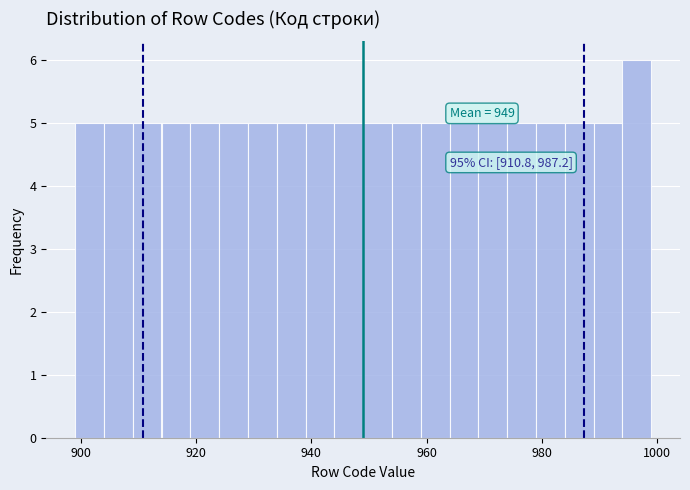

Around what value on the x-axis is the tallest bar? Give the approximate position of its centre, as read against the axis.

996